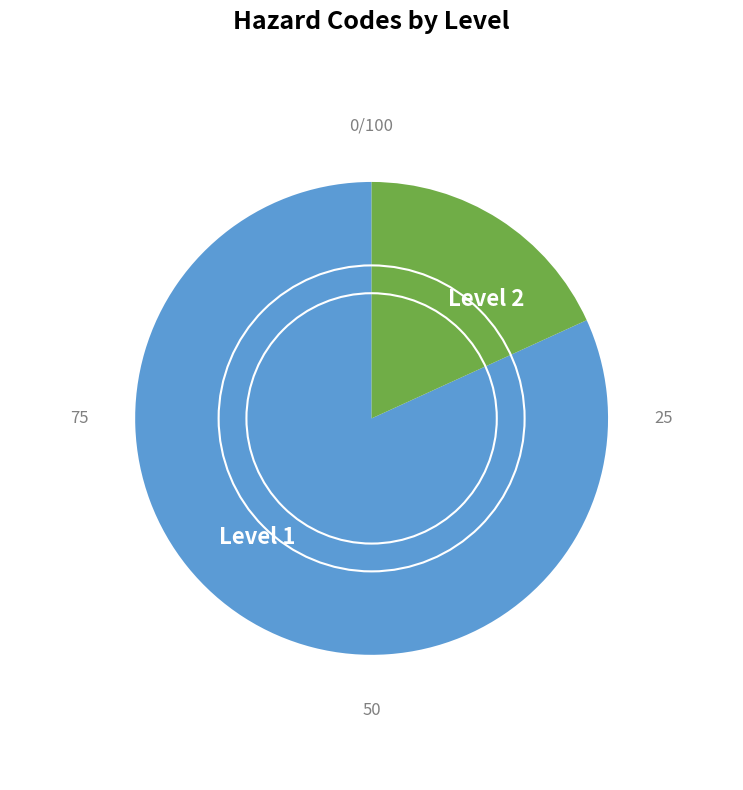

Rank the categories by value from lowest to highest.

Level 2, Level 1